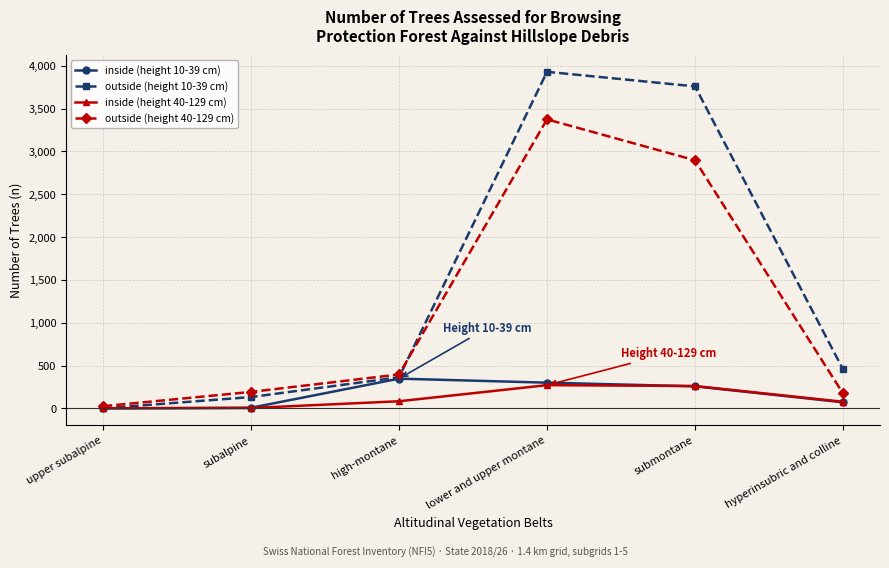

How many interior local peaks does the inside (height 40-129 cm) series have?

1